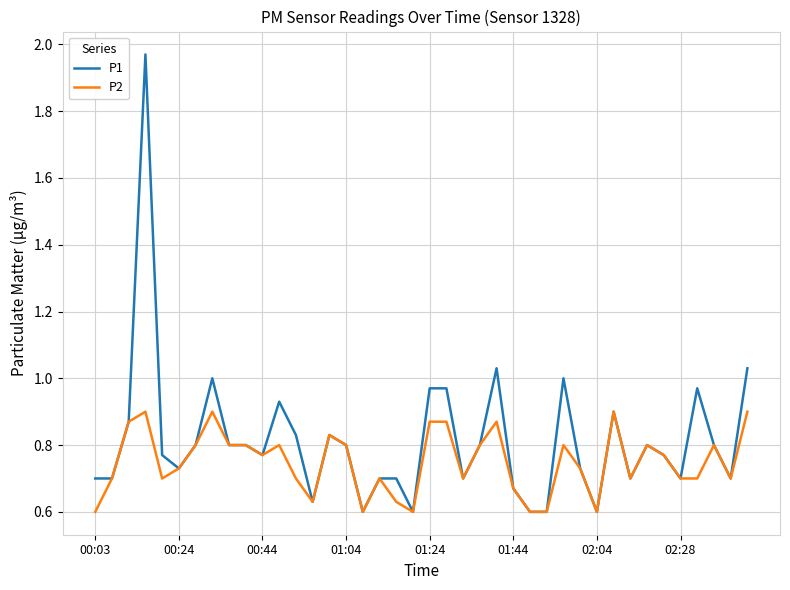

Is this an area chart (filled region under the line)?

No